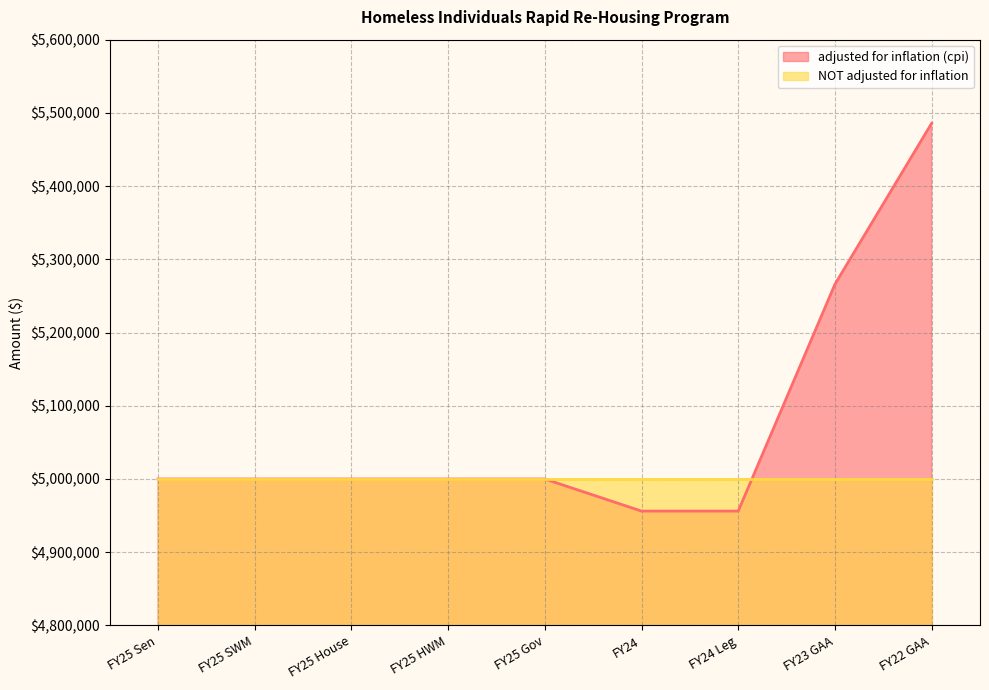

Reading left to right, extract all data points from this chart.

FY25 Sen=5000000	FY25 SWM=5000000	FY25 House=5000000	FY25 HWM=5000000	FY25 Gov=5000000	FY24=4956186	FY24 Leg=4956186	FY23 GAA=5265949	FY22 GAA=5485797